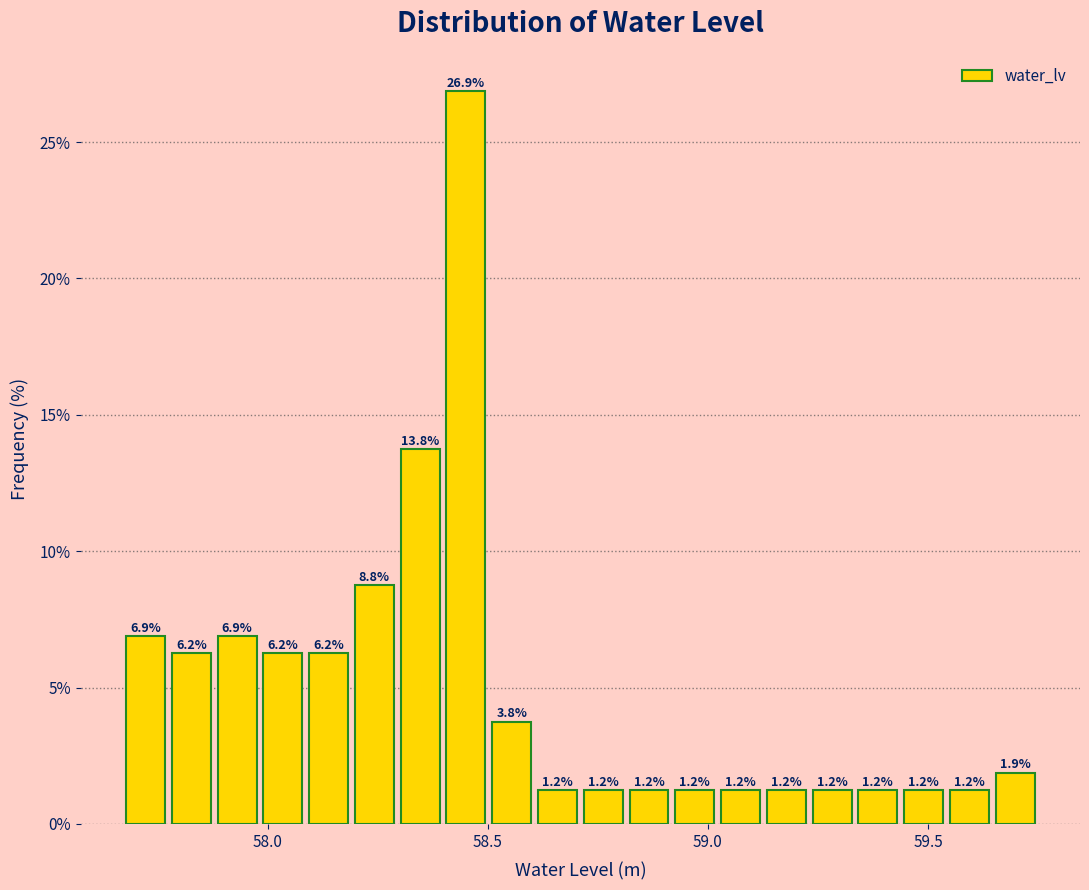

Read against the x-axis, roughly where is the centre of the tallest bar?

58.45